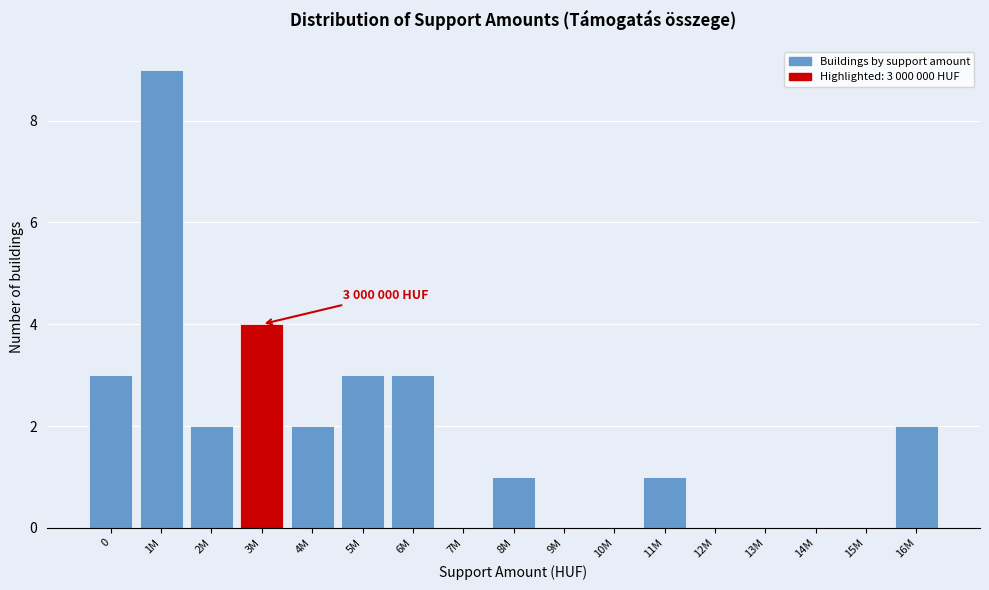

Reading left to right, transcribe all the data shown in this chart.

0=3	1M=9	2M=2	3M=4	4M=2	5M=3	6M=3	7M=0	8M=1	9M=0	10M=0	11M=1	12M=0	13M=0	14M=0	15M=0	16M=2